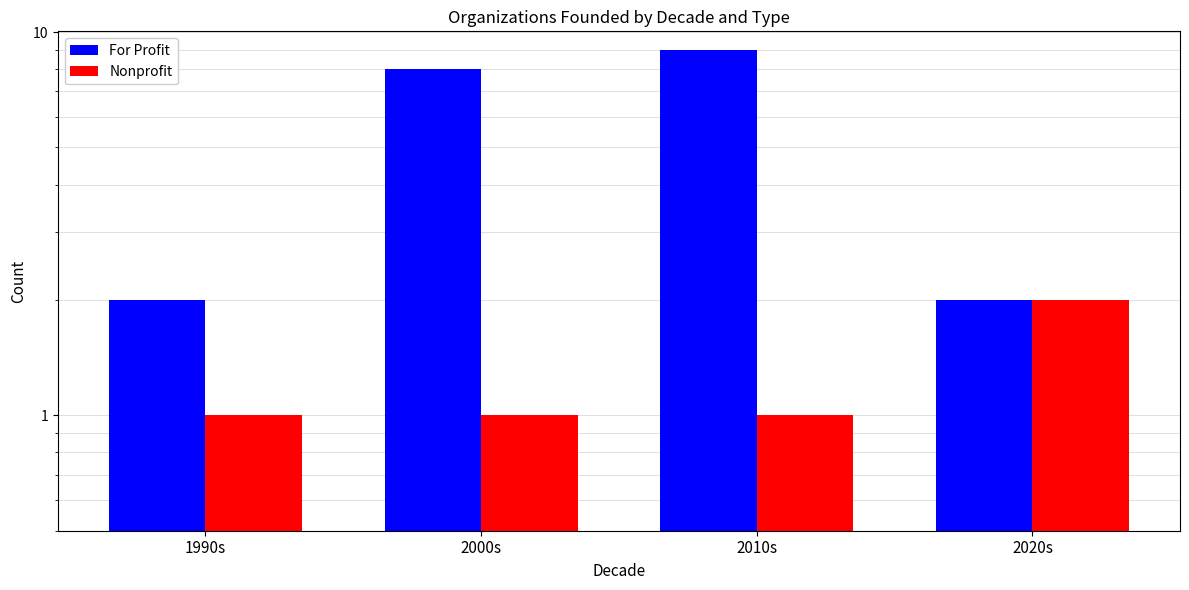

What is the spread (max minus min) of values at 1990s?

1